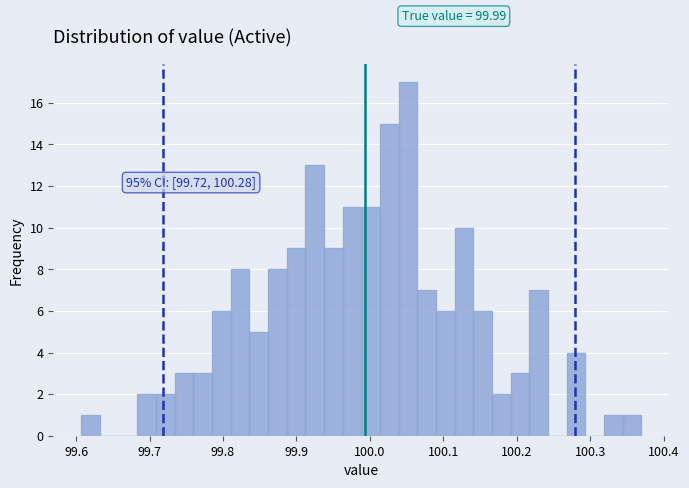

Around what value on the x-axis is the tallest bar? Give the approximate position of its centre, as read against the axis.

100.05